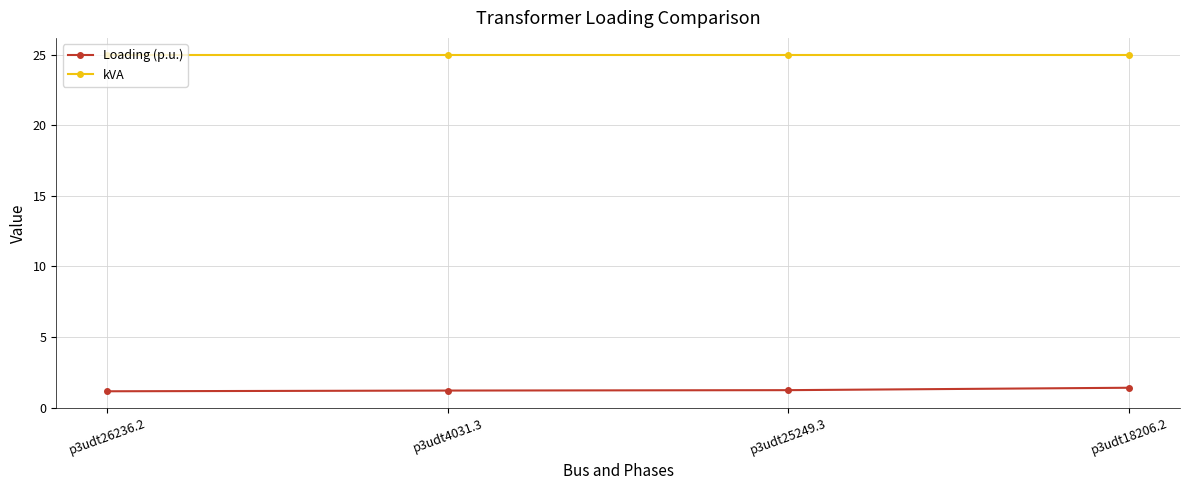

Reading right to left, list all the values displayed in this chart.

Loading (p.u.): 1.4	1.2	1.2	1.2
kVA: 25.0	25.0	25.0	25.0